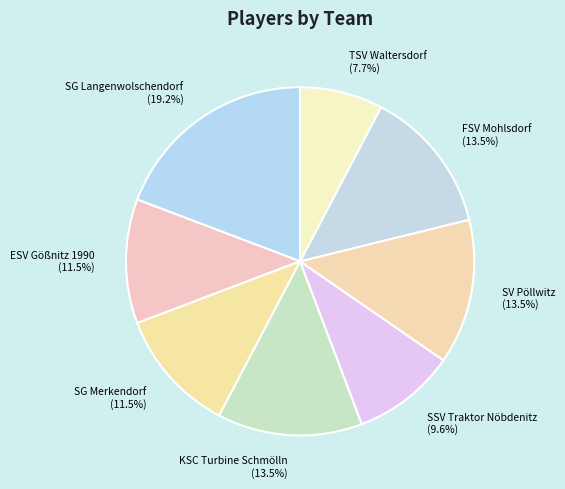

To the nearest percent, what is the combined percentage of FSV Mohlsdorf and SV Pöllwitz?

27%